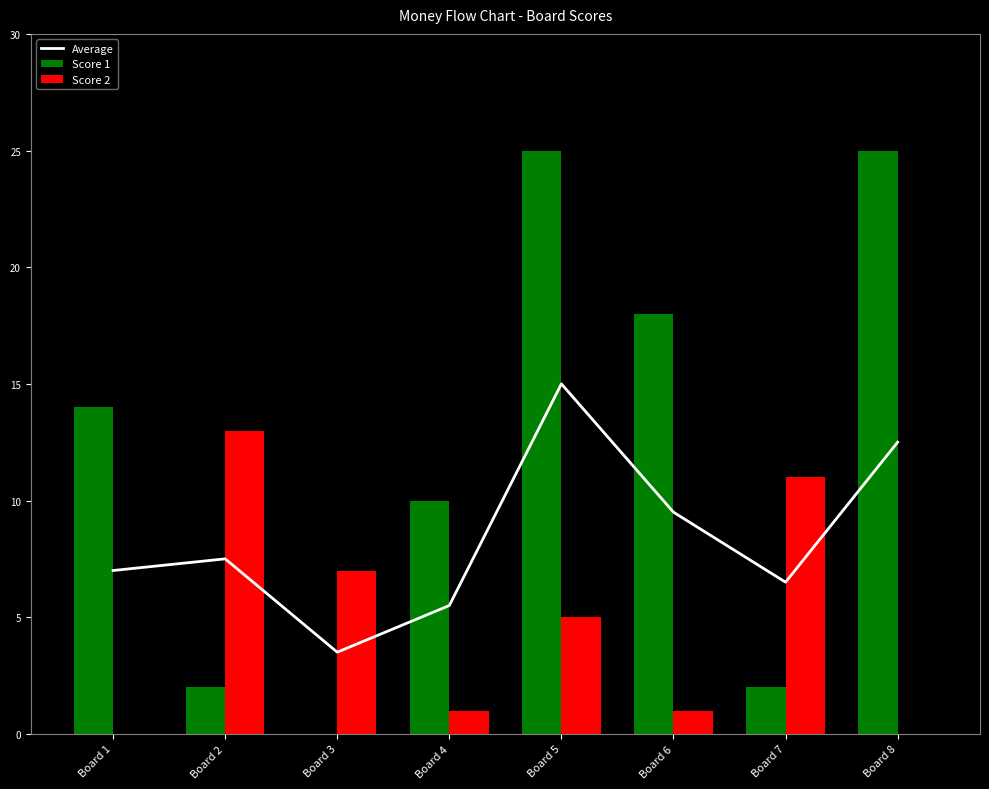

The value of Score 1 at Board 4 is 10. True or false?

True